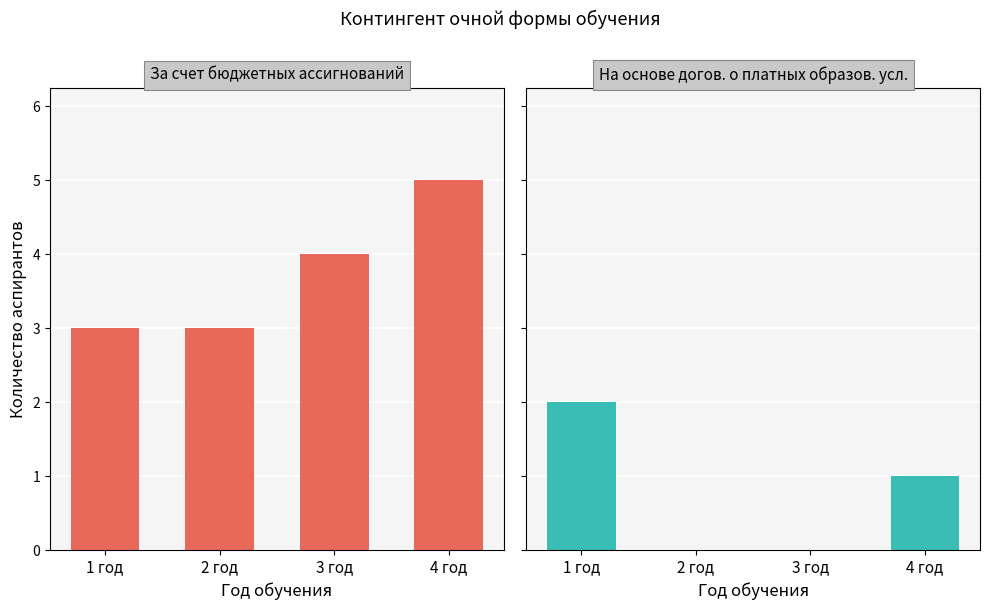

The За счет бюджетных ассигнований series shows 1 at 3 год. True or false?

False